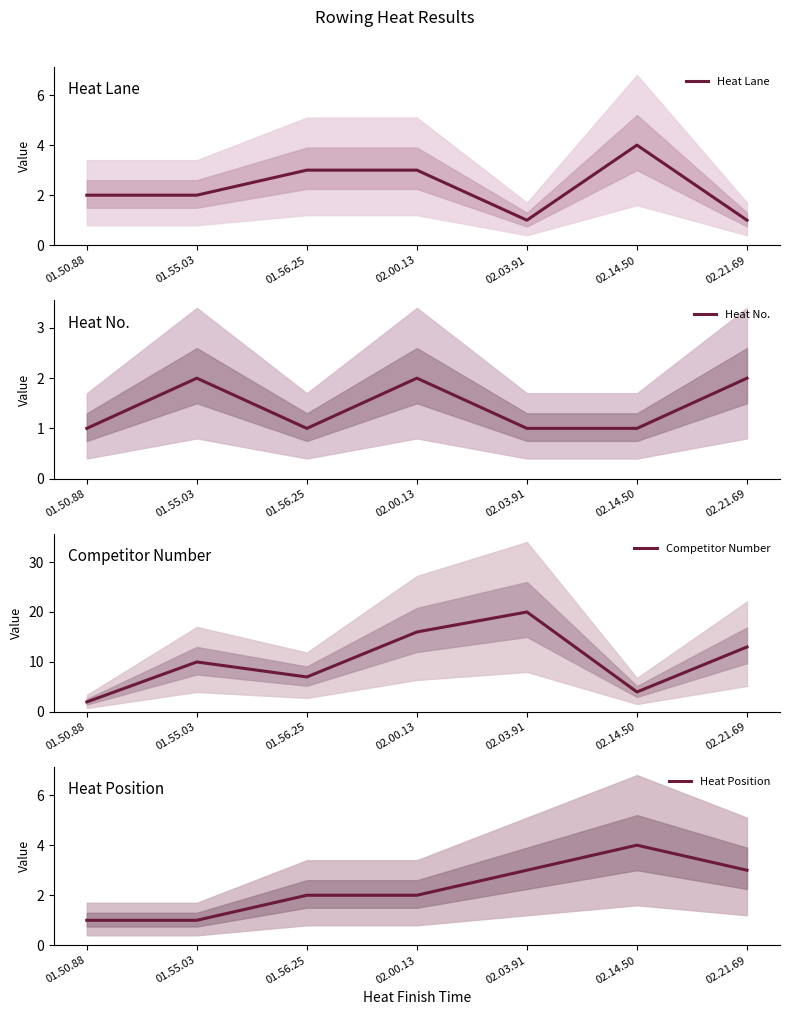

Which series has the widest spread of values?

Competitor Number